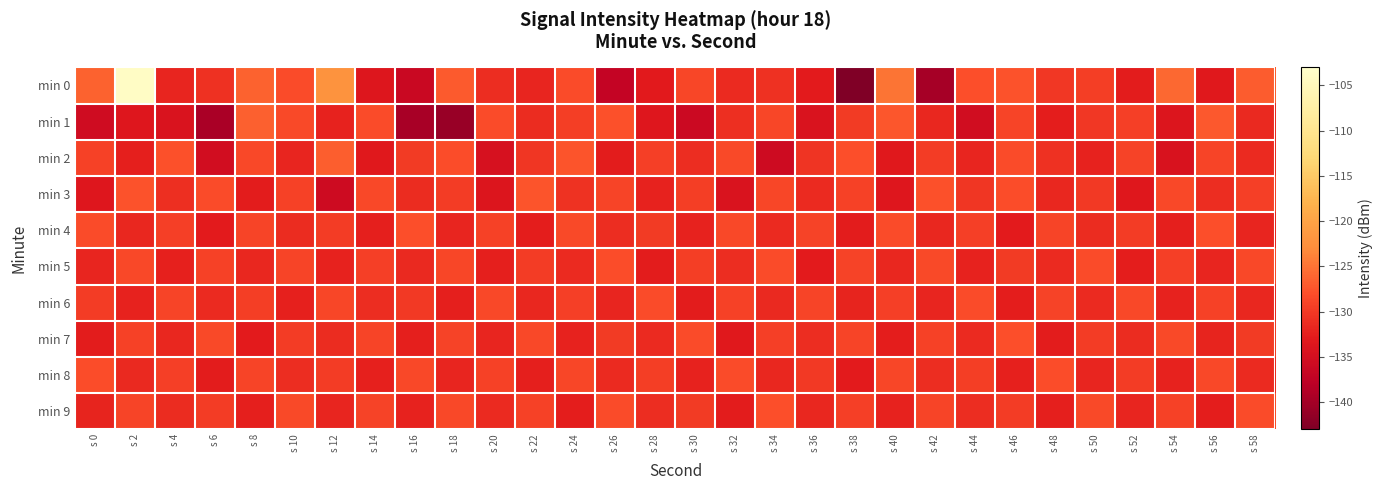

Rank the series by their maximum value, from highest to lowest.

min 0, min 1, min 2, min 3, min 4, min 7, min 9, min 5, min 8, min 6